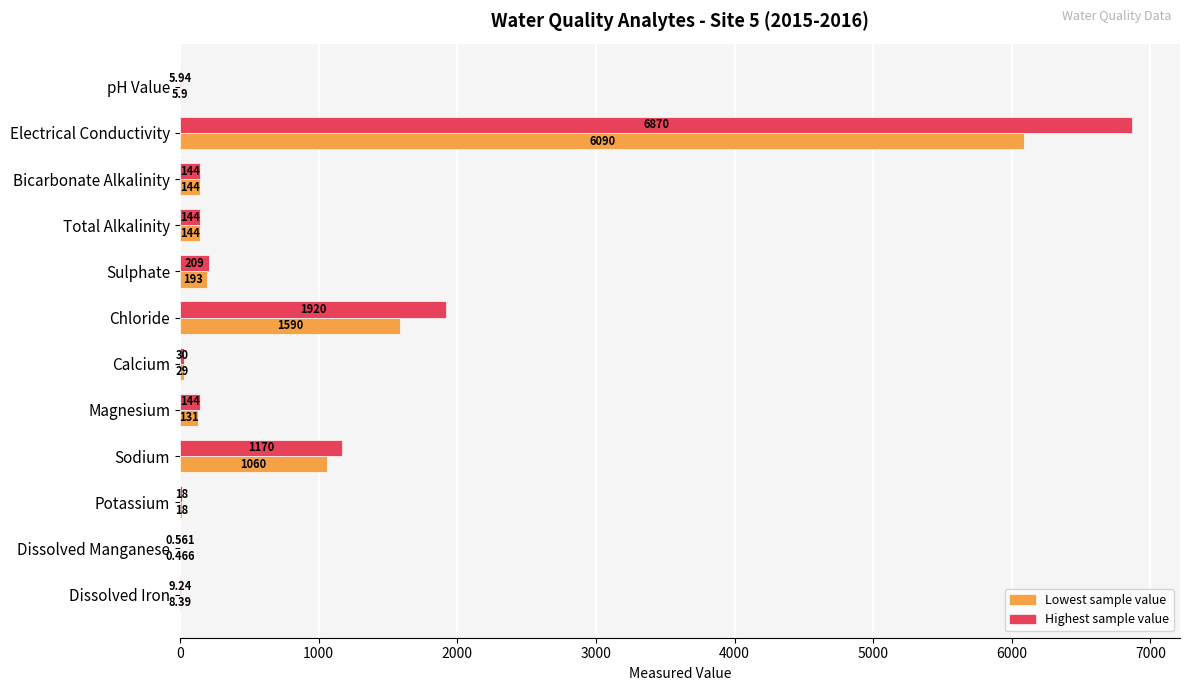

At which label is Highest sample value closest to 3435?

Chloride